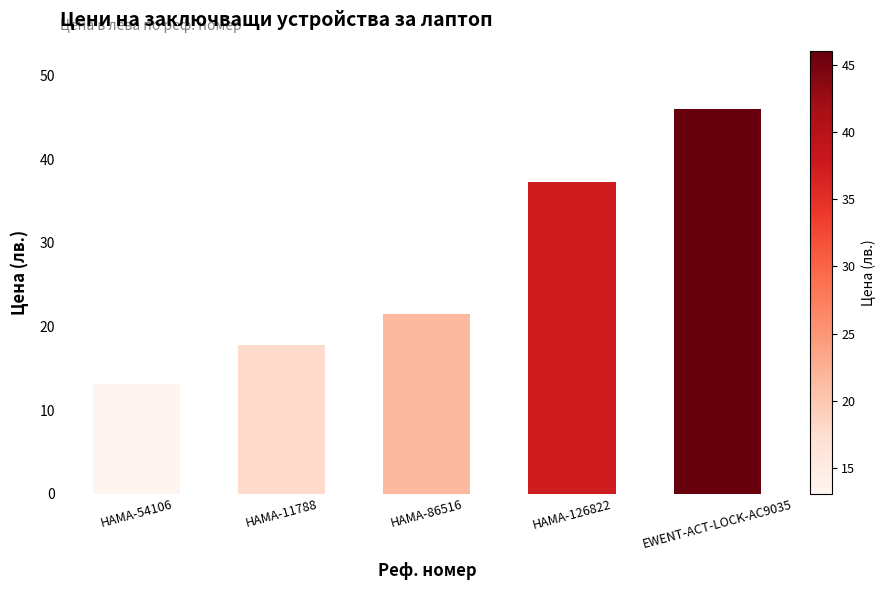

Reading left to right, extract all data points from this chart.

13.1	17.8	21.5	37.3	46.1